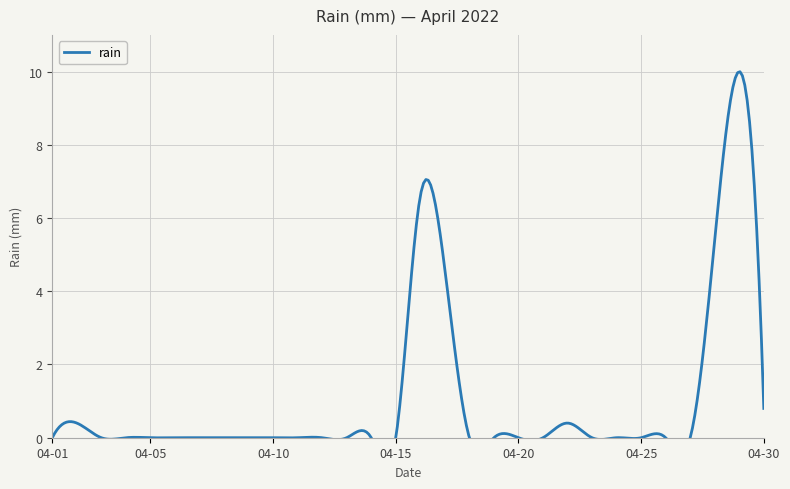

At which category does the data reach its first local peak?

2022-04-02